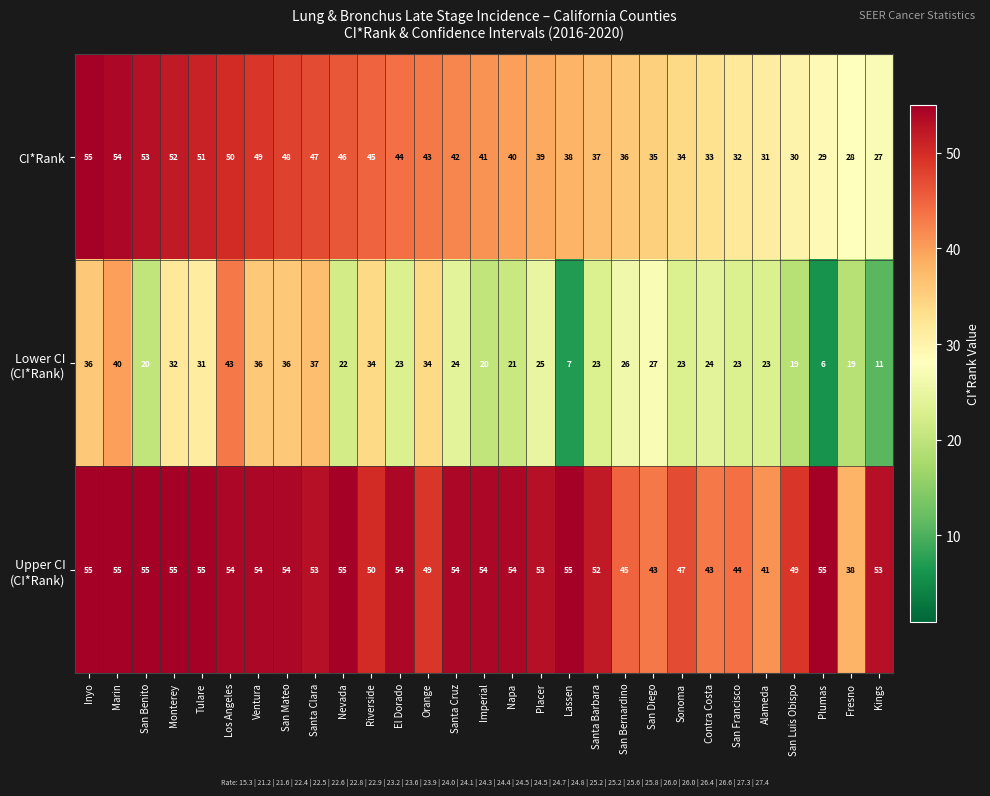

At how many categories does at least one series exceed 25?

29